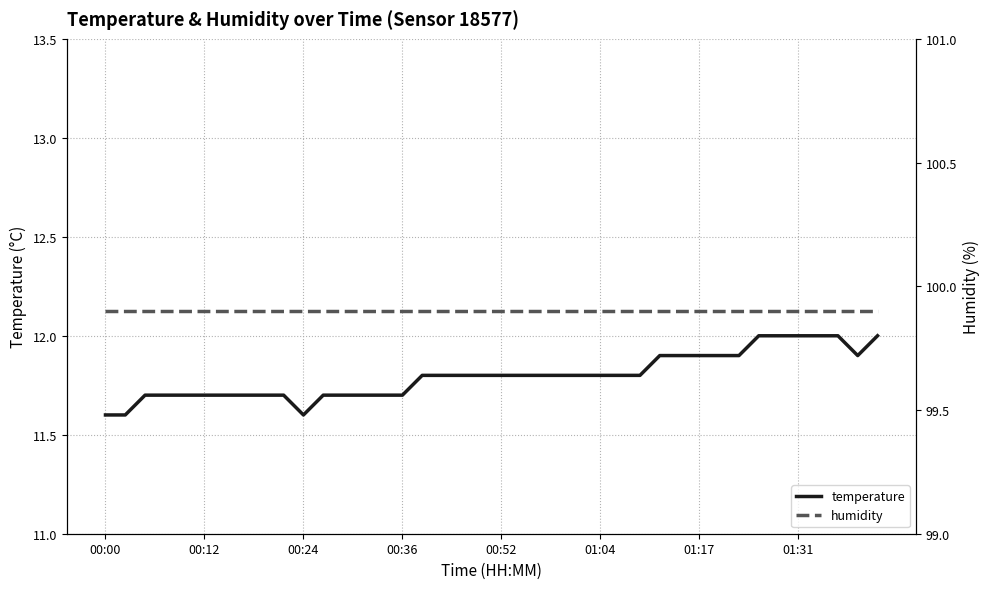

Reading left to right, what are all the values shown in this chart?

temperature: 11.6	11.6	11.7	11.7	11.7	11.7	11.7	11.7	11.7	11.7	11.6	11.7	11.7	11.7	11.7	11.7	11.8	11.8	11.8	11.8	11.8	11.8	11.8	11.8	11.8	11.8	11.8	11.8	11.9	11.9	11.9	11.9	11.9	12.0	12.0	12.0	12.0	12.0	11.9	12.0
humidity: 99.9	99.9	99.9	99.9	99.9	99.9	99.9	99.9	99.9	99.9	99.9	99.9	99.9	99.9	99.9	99.9	99.9	99.9	99.9	99.9	99.9	99.9	99.9	99.9	99.9	99.9	99.9	99.9	99.9	99.9	99.9	99.9	99.9	99.9	99.9	99.9	99.9	99.9	99.9	99.9